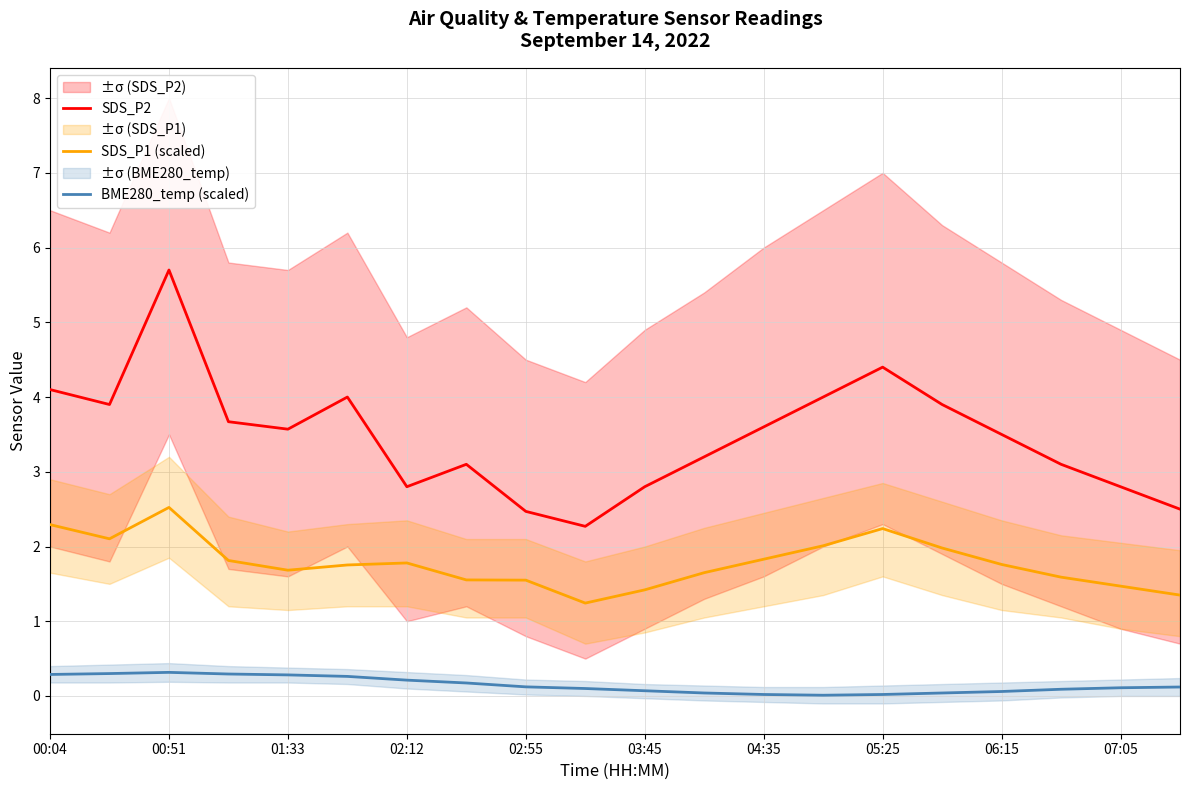

The value of SDS_P1 (scaled) at 04:35 is 1.8. True or false?

True